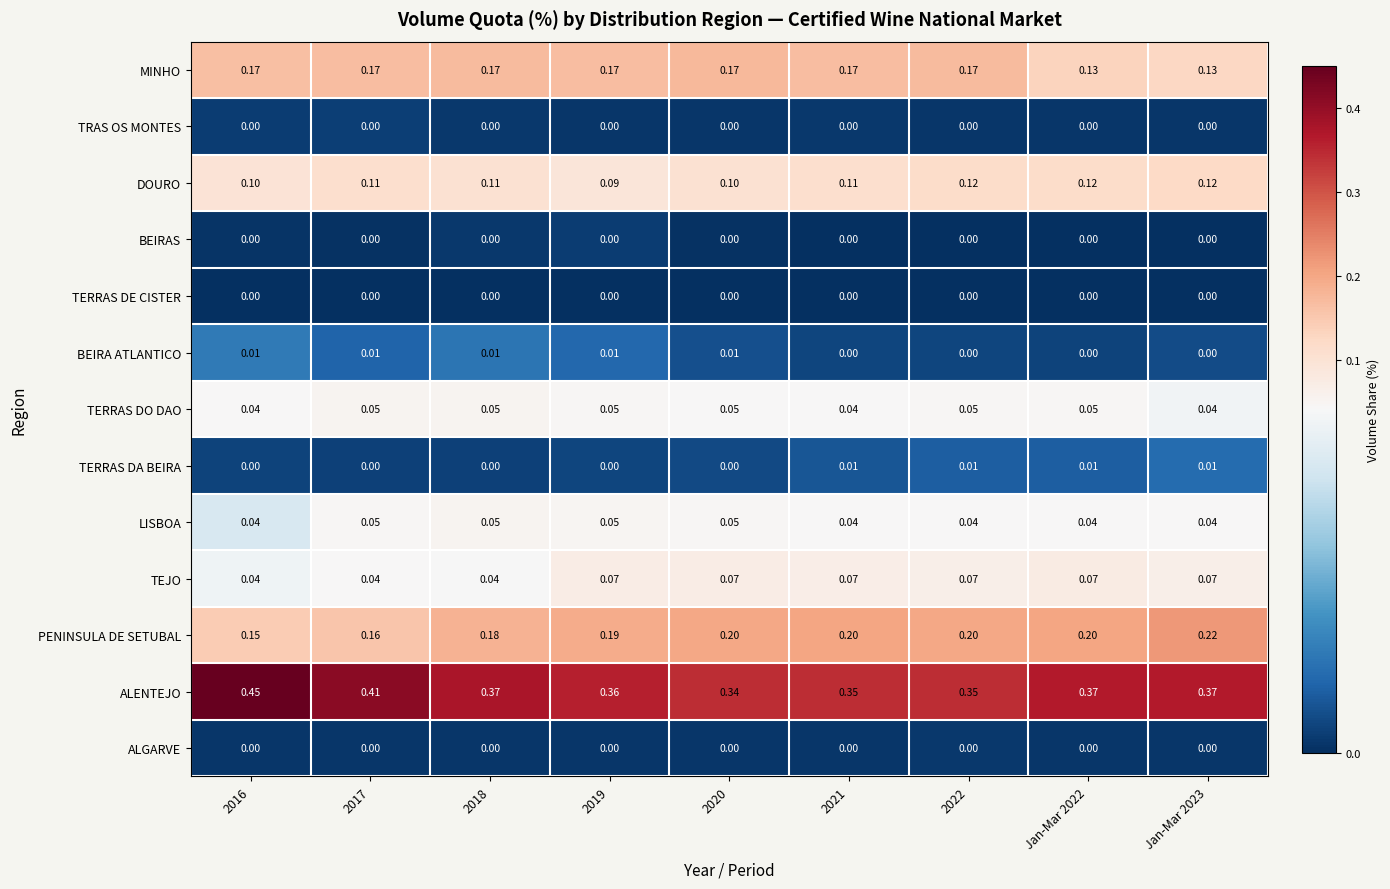

Which series has the largest total across all categories?

ALENTEJO